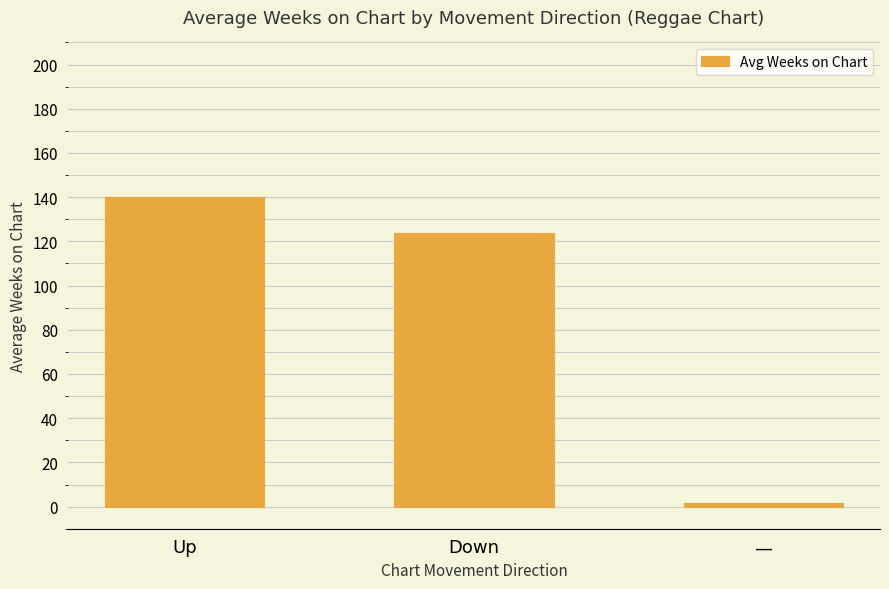

How many distinct data groups are displayed?

1